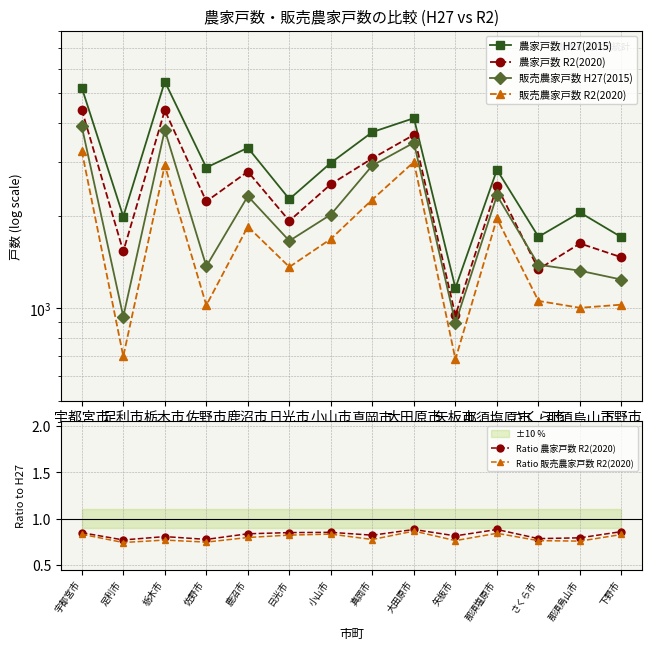

Reading left to right, extract all data points from this chart.

農家戸数 H27(2015): 5218.0	1987.0	5461.0	2867.0	3325.0	2264.0	2971.0	3741.0	4151.0	1163.0	2820.0	1707.0	2048.0	1702.0
農家戸数 R2(2020): 4427.0	1530.0	4403.0	2225.0	2782.0	1923.0	2532.0	3073.0	3665.0	947.0	2490.0	1339.0	1624.0	1464.0
販売農家戸数 H27(2015): 3905.0	939.0	3799.0	1369.0	2314.0	1656.0	2017.0	2913.0	3454.0	894.0	2327.0	1385.0	1324.0	1239.0
販売農家戸数 R2(2020): 3247.0	697.0	2920.0	1022.0	1843.0	1362.0	1680.0	2257.0	2991.0	682.0	1959.0	1056.0	1003.0	1027.0
Ratio 農家戸数 R2(2020): 0.8	0.8	0.8	0.8	0.8	0.8	0.9	0.8	0.9	0.8	0.9	0.8	0.8	0.9
Ratio 販売農家戸数 R2(2020): 0.8	0.7	0.8	0.7	0.8	0.8	0.8	0.8	0.9	0.8	0.8	0.8	0.8	0.8